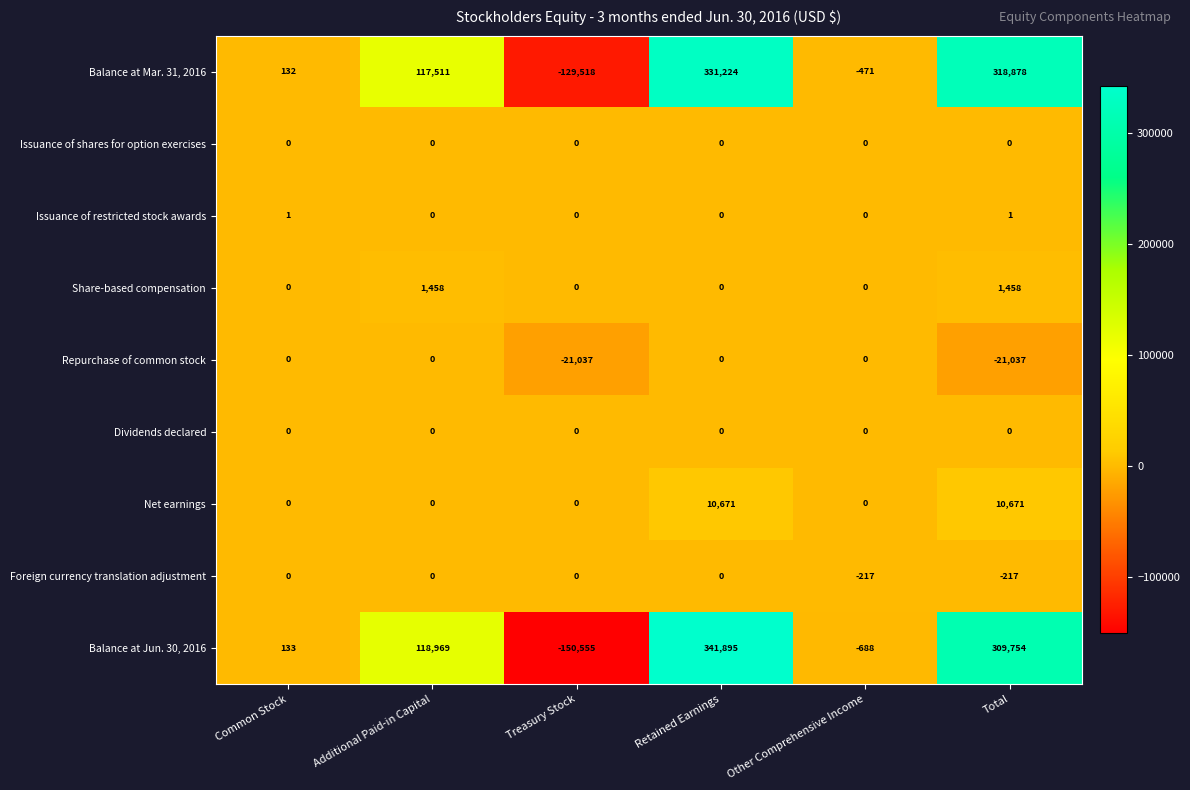

What is the smallest value displayed?

-150555